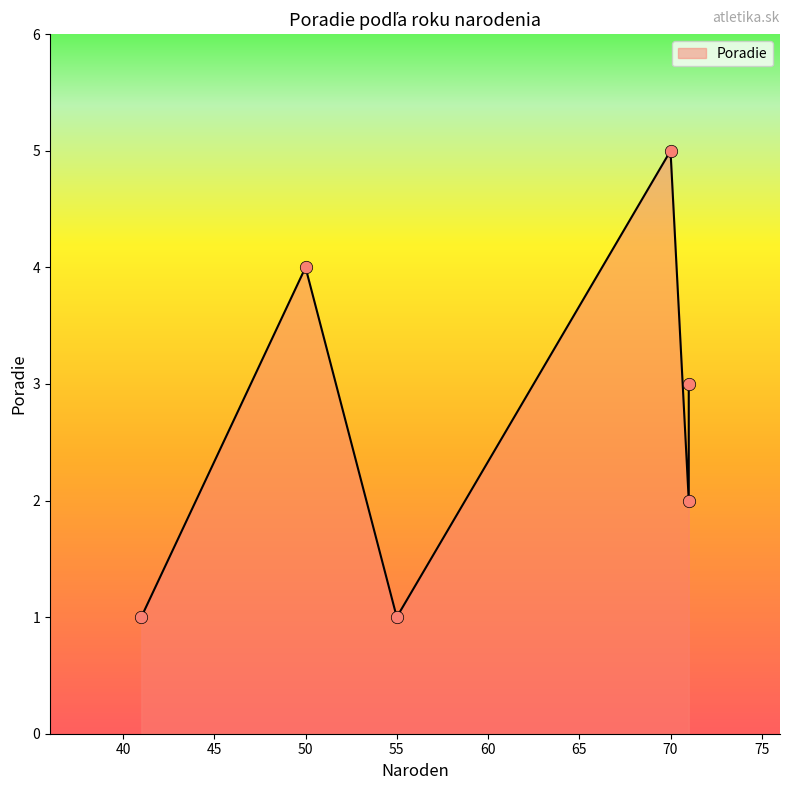

Which has a higher value, 50 or 55?

50